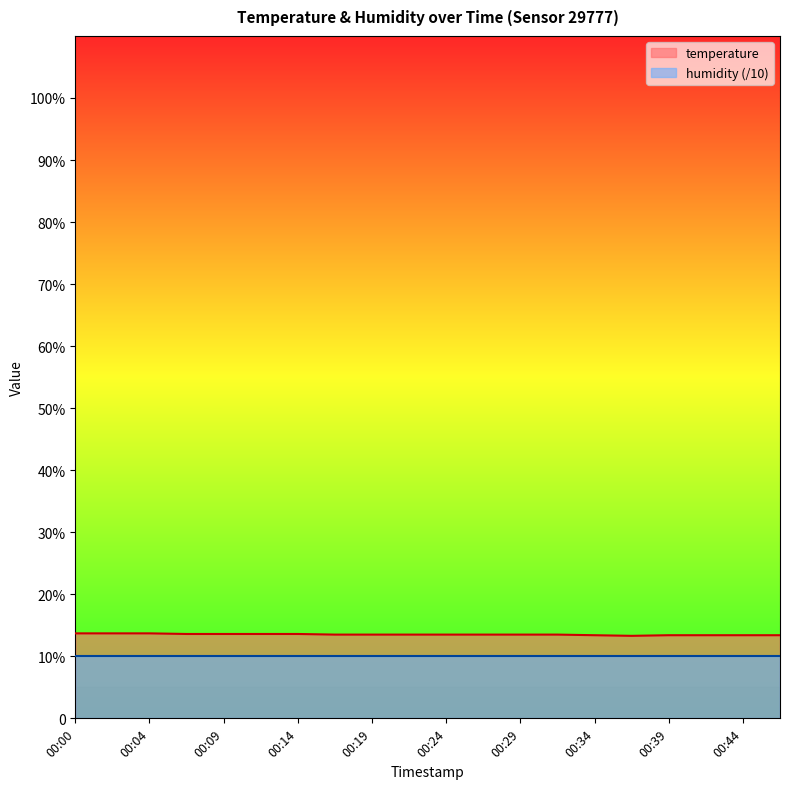

What is the sum of all values?

270.3